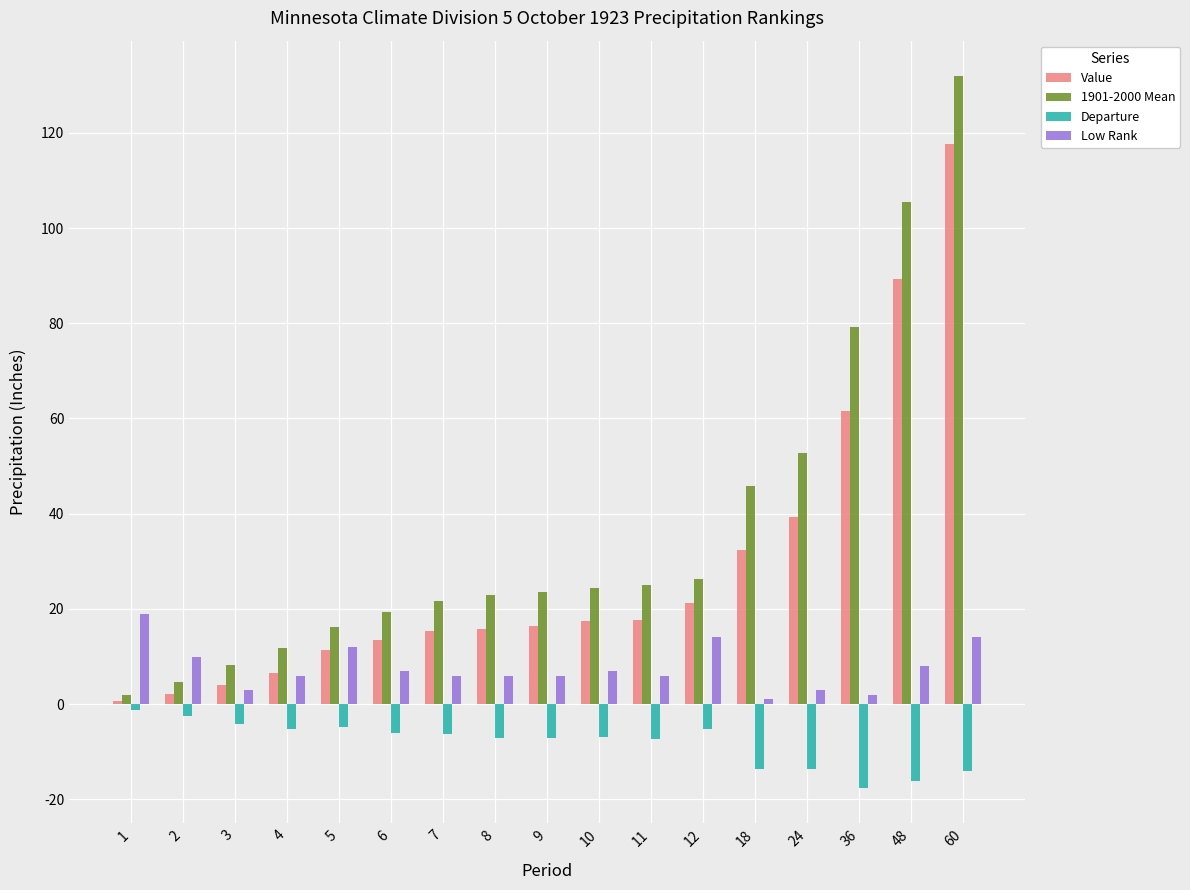

Where does the Low Rank series first go above 6?

1